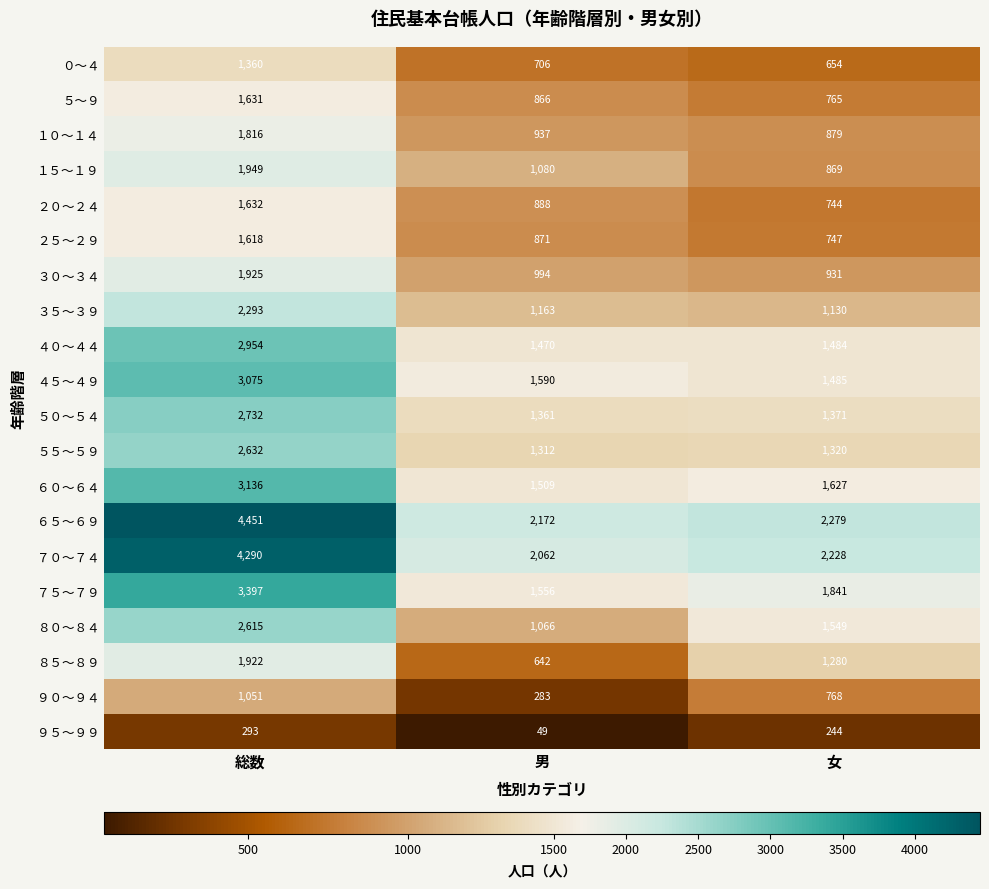

Which series has the largest range (max minus min)?

６５～６９